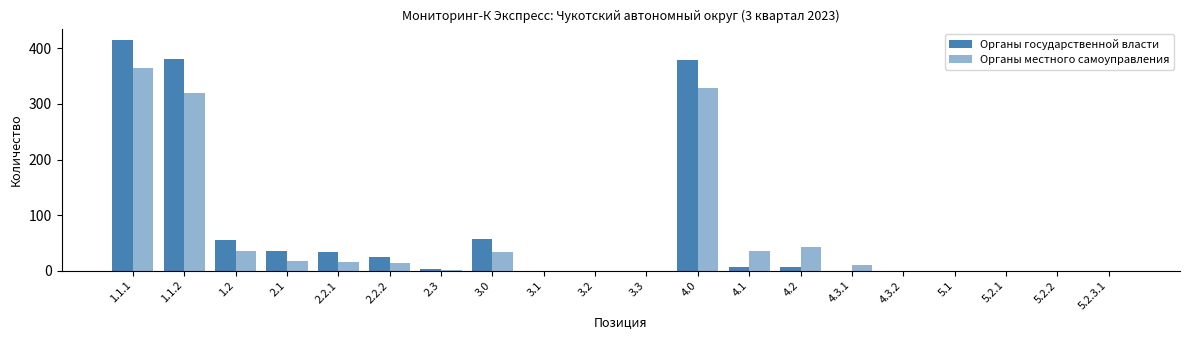

How many groups of bars are there?

20